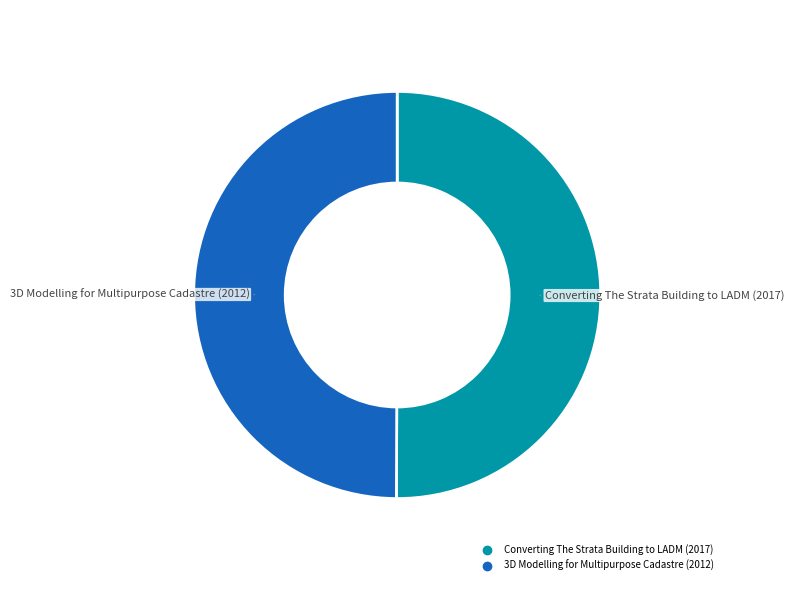

What is the ratio of the value at Converting The Strata Building to LADM (2017) to the value at 3D Modelling for Multipurpose Cadastre (2012)?

1.0